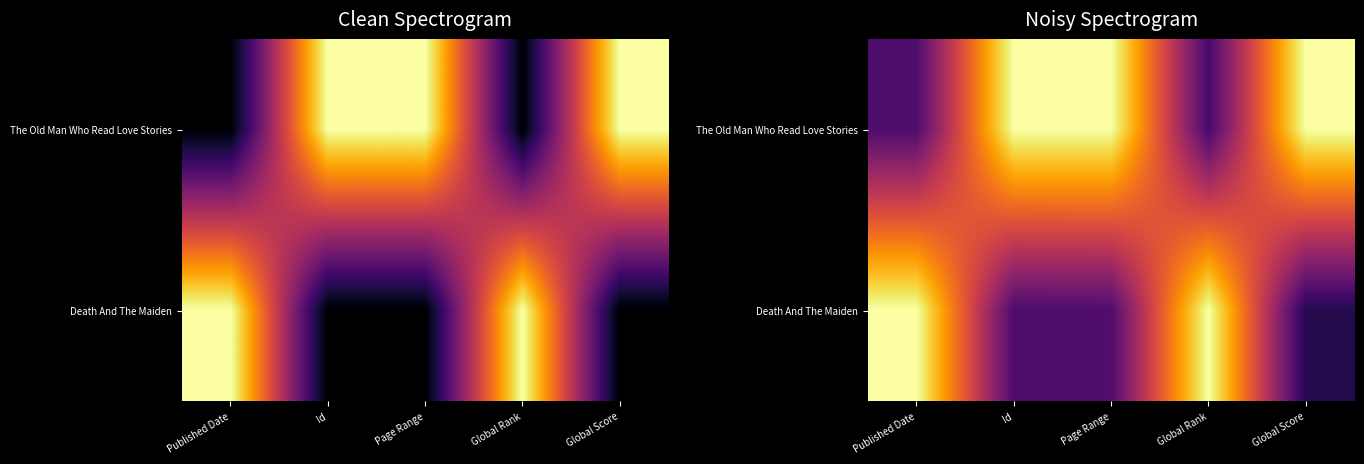

What is the total value across all series at Page Range?

1.2